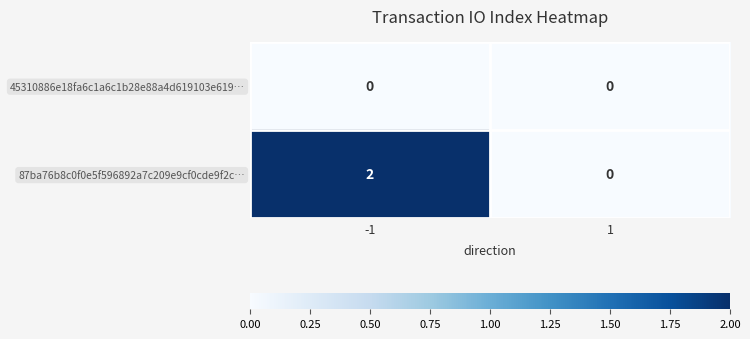

Which category has the highest value across all series?

-1